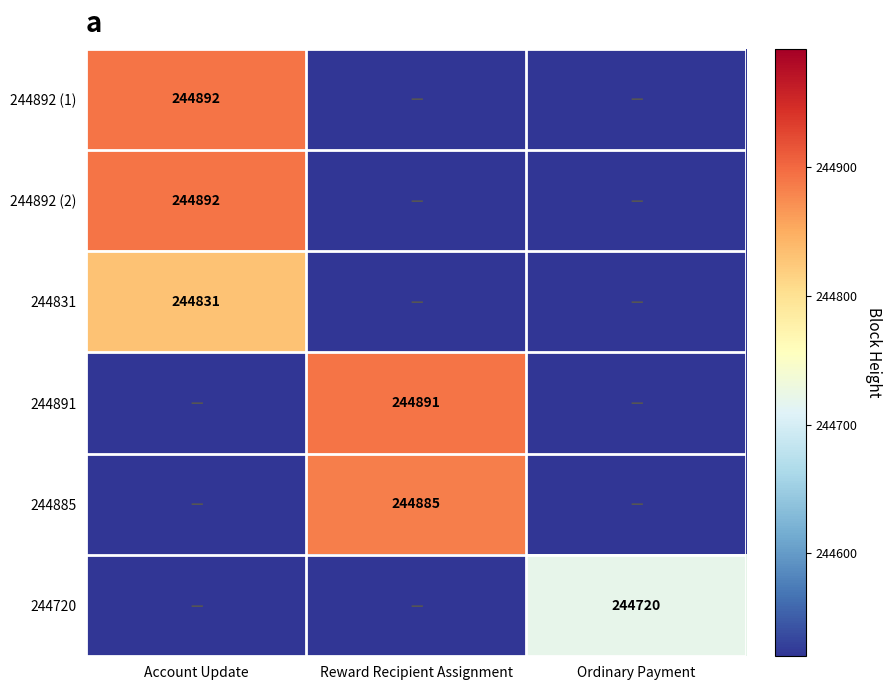

The value of 244892 (1) at Account Update is 244892. True or false?

True